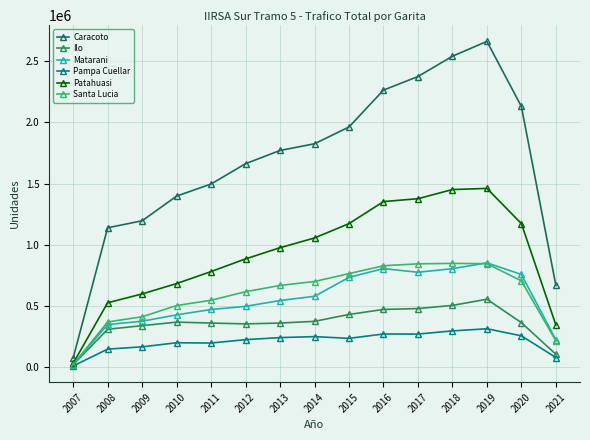

True or false: Ilo has a value of 846677 at 2019.

False